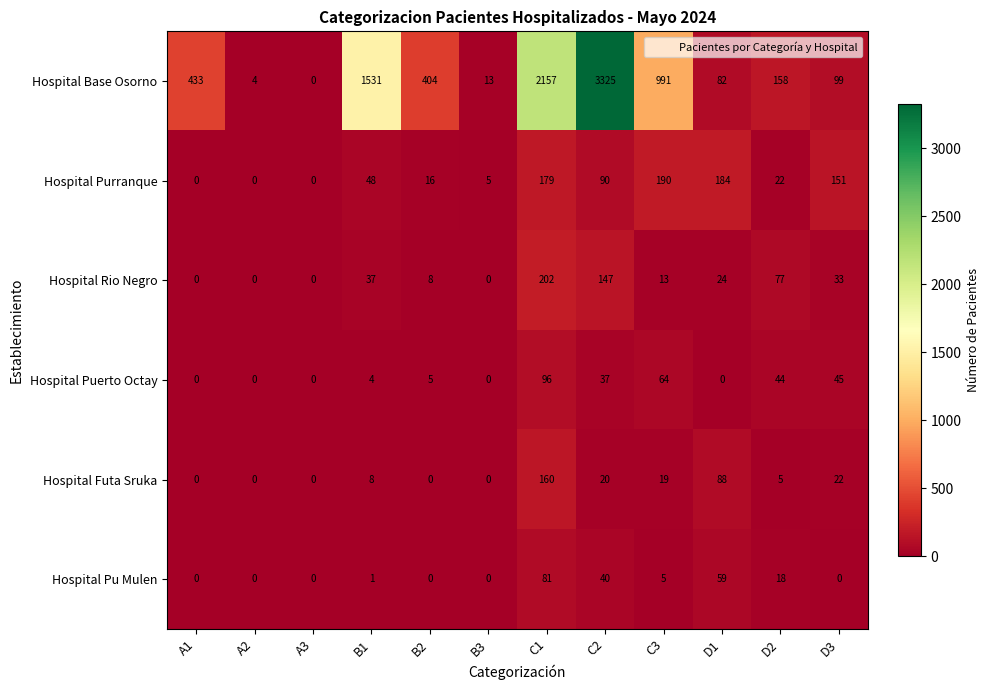

Which series has the largest range (max minus min)?

Hospital Base Osorno